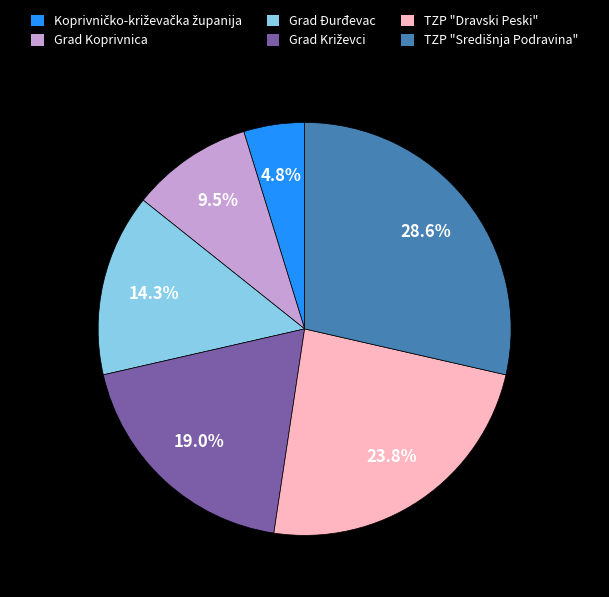

Which has a higher value, Grad Đurđevac or TZP "Dravski Peski"?

TZP "Dravski Peski"